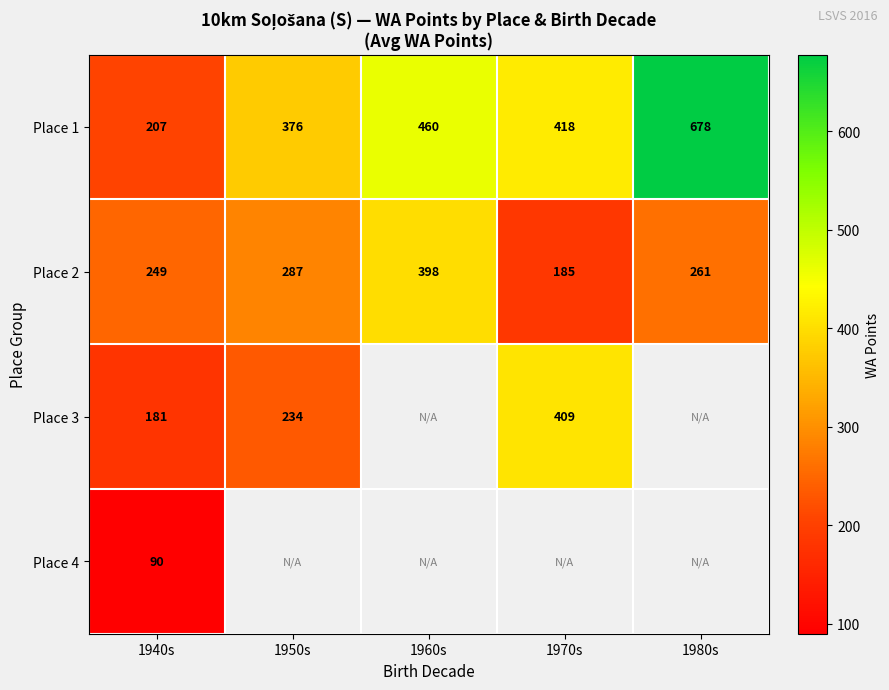

True or false: Place 3 has a value of 409 at 1970s.

True